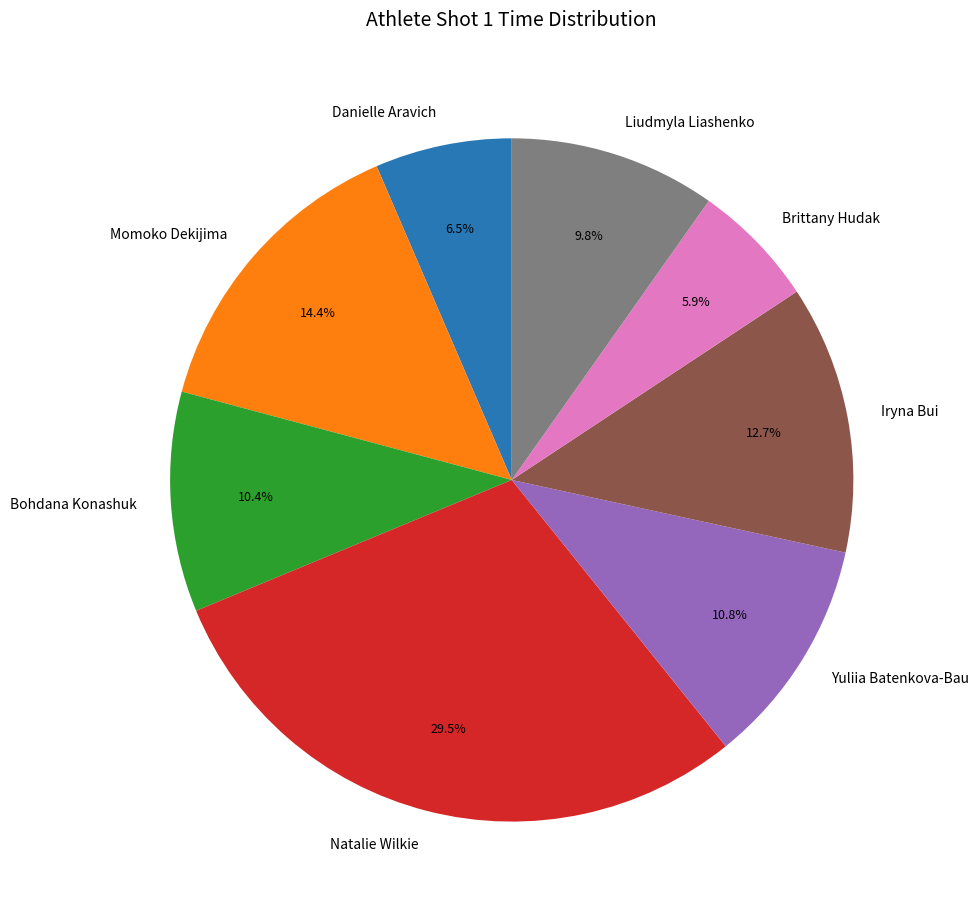

Is it true that Liudmyla Liashenko is 1% of the pie?

False